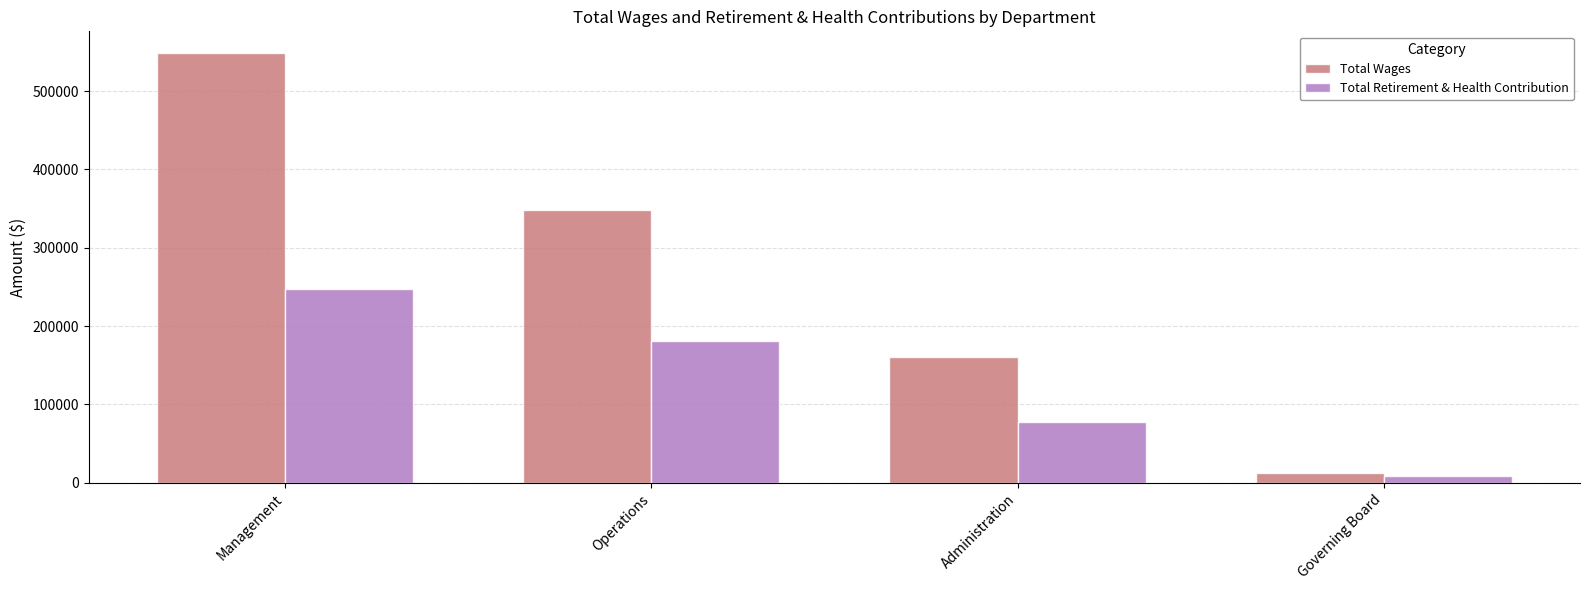

What is the total value across all series at Governing Board?

21447